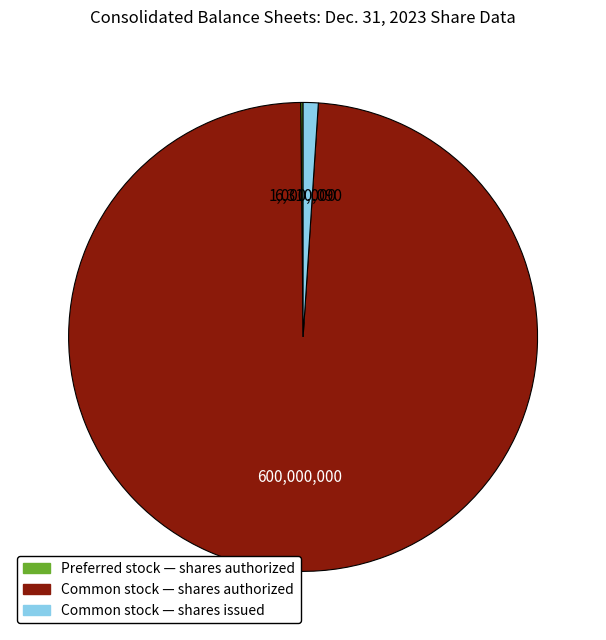

Which slice is the largest?

Common stock — shares authorized